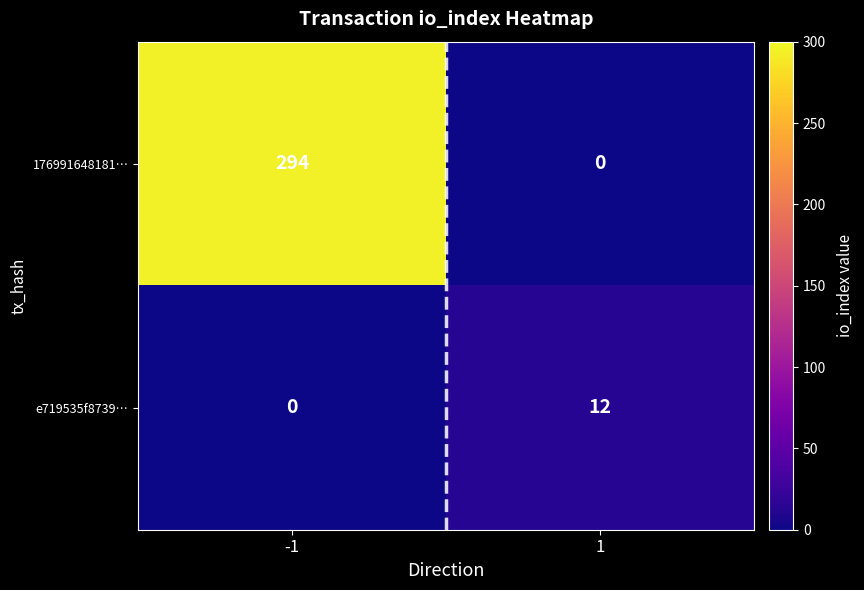

Rank the categories by e719535f8739… value from lowest to highest.

-1, 1